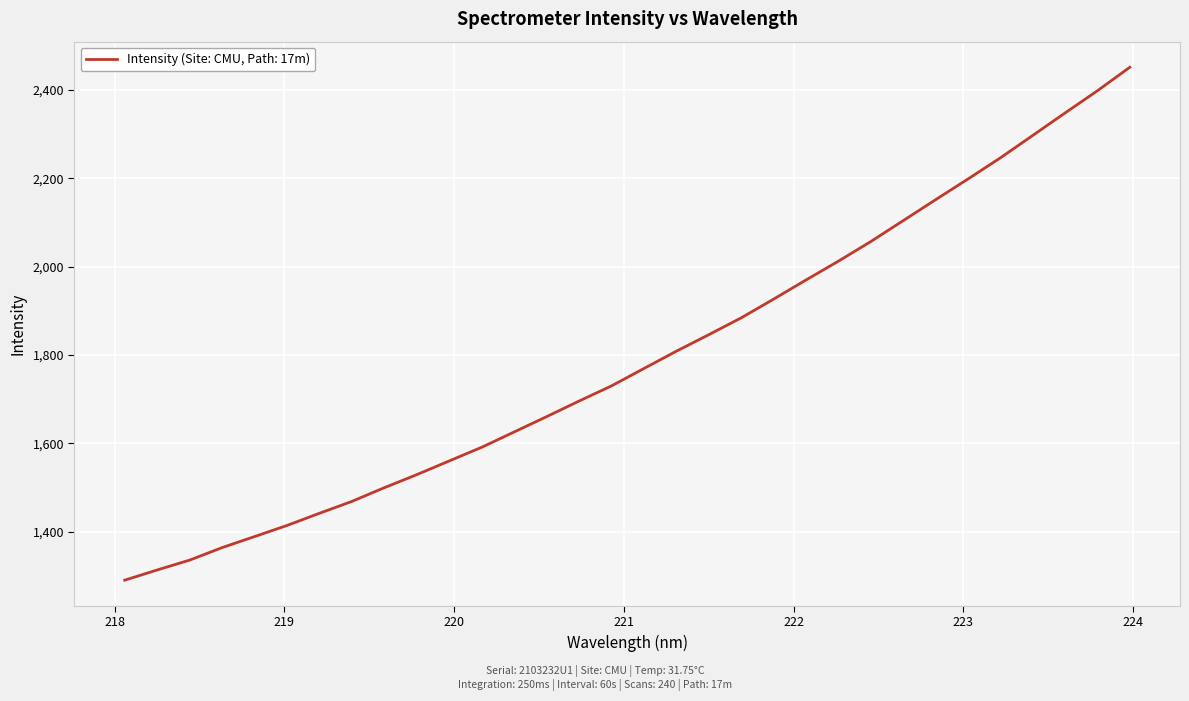

True or false: the data has more than 2 interior local peaks.

False